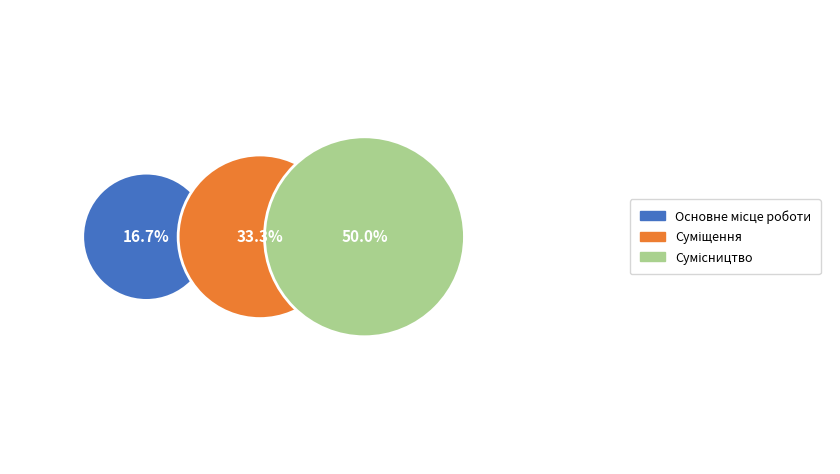

To the nearest percent, what portion does Сумісництво represent?

50%